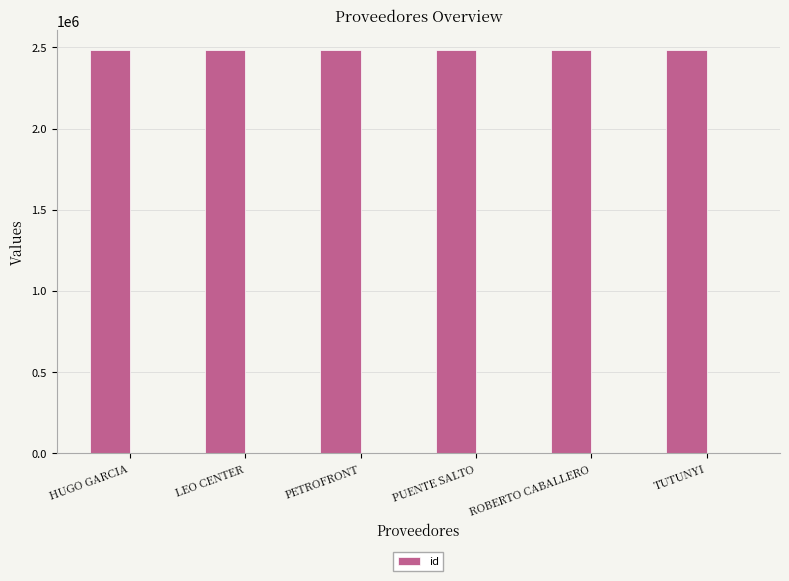

Rank the categories by value from lowest to highest.

ROBERTO CABALLERO, PETROFRONT, HUGO GARCIA, LEO CENTER, TUTUNYI, PUENTE SALTO